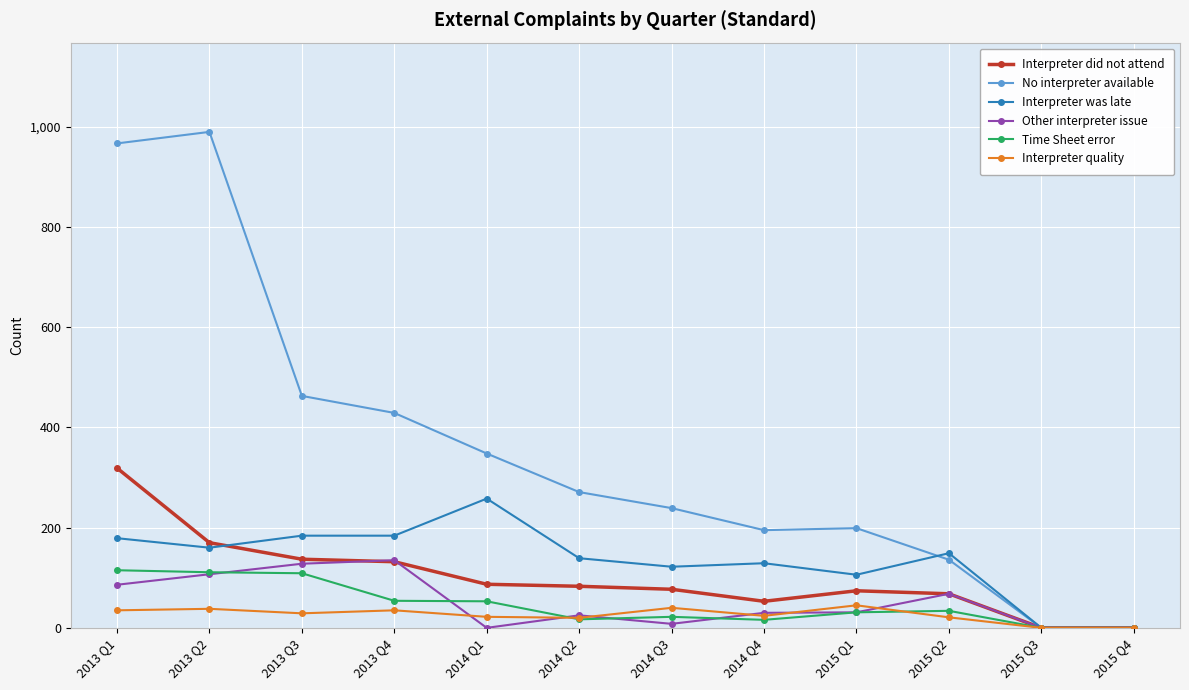

What is the sum of all Interpreter quality values?

309